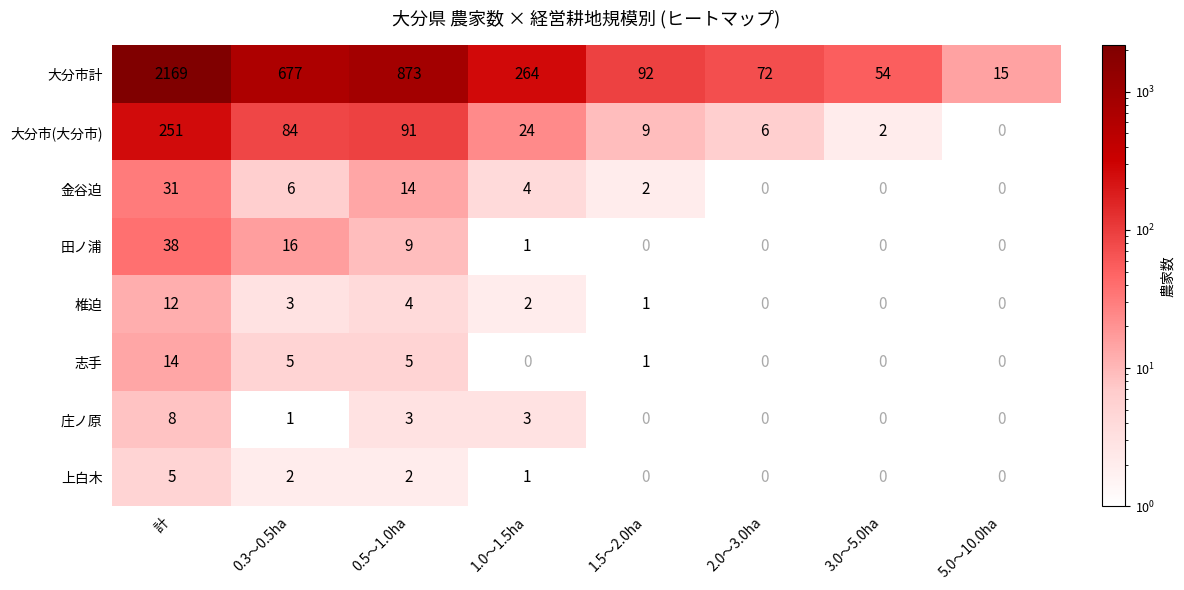

What is the spread (max minus min) of values at 3.0～5.0ha?

52.0